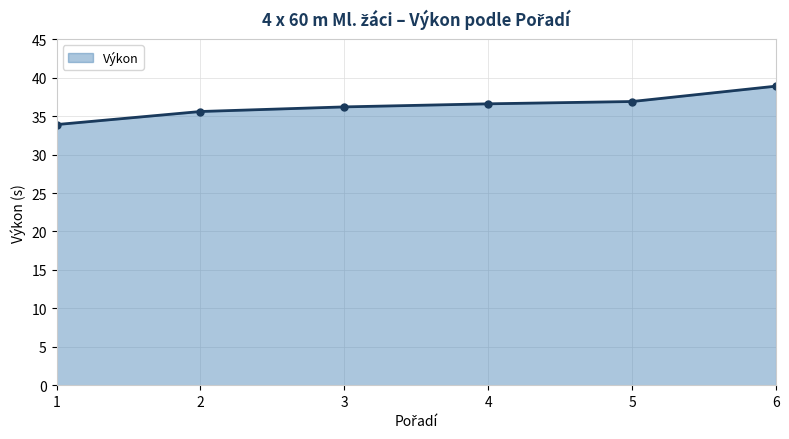

What is the maximum value shown in the chart?

38.9